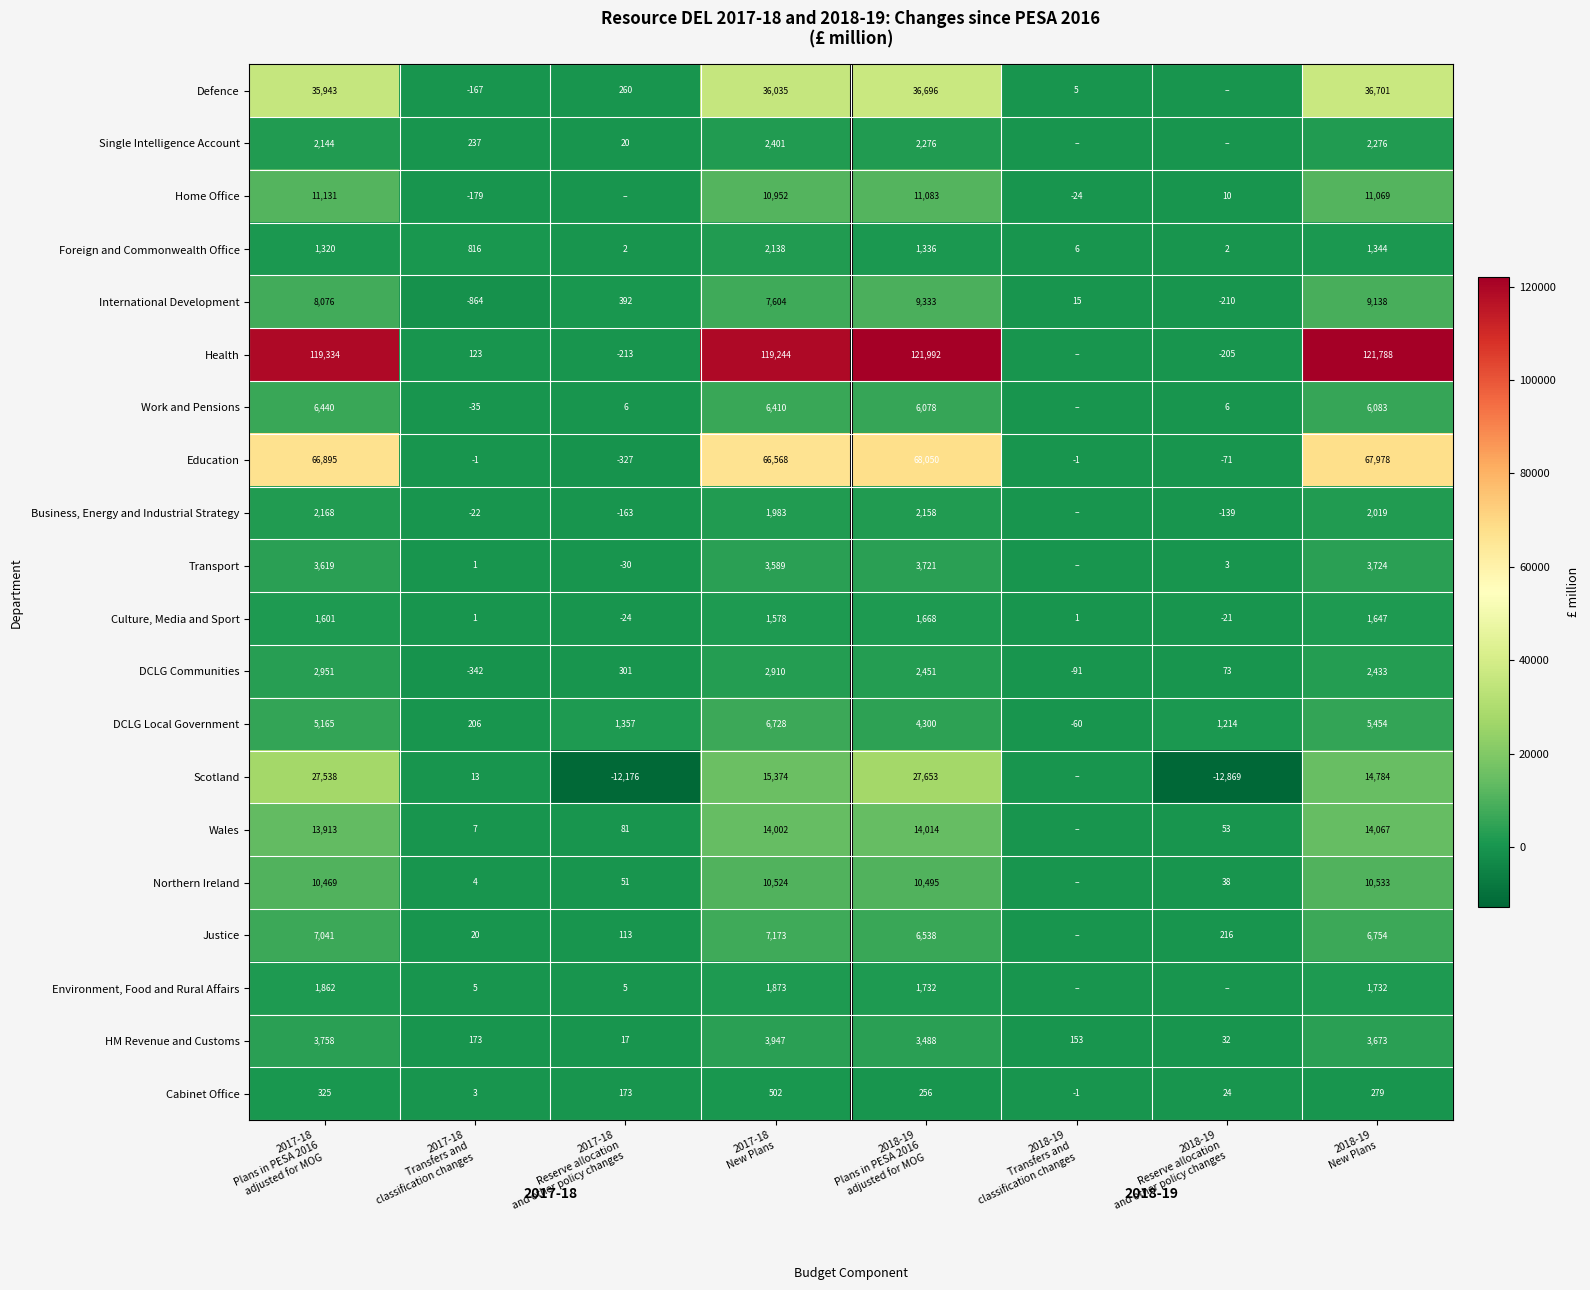

What is the difference between the maximum and minimum values in the DCLG Communities series?

3293